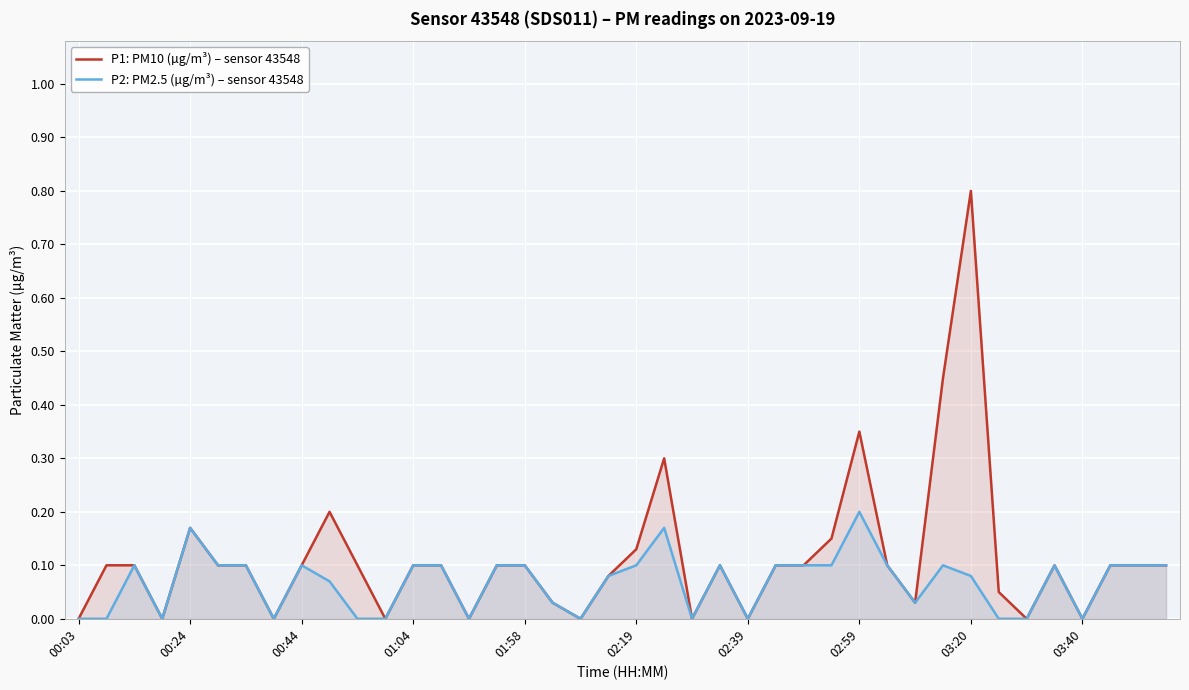

In P1: PM10 (µg/m³) – sensor 43548, how many points are higher than both neighbors (excluding endpoints)?

7